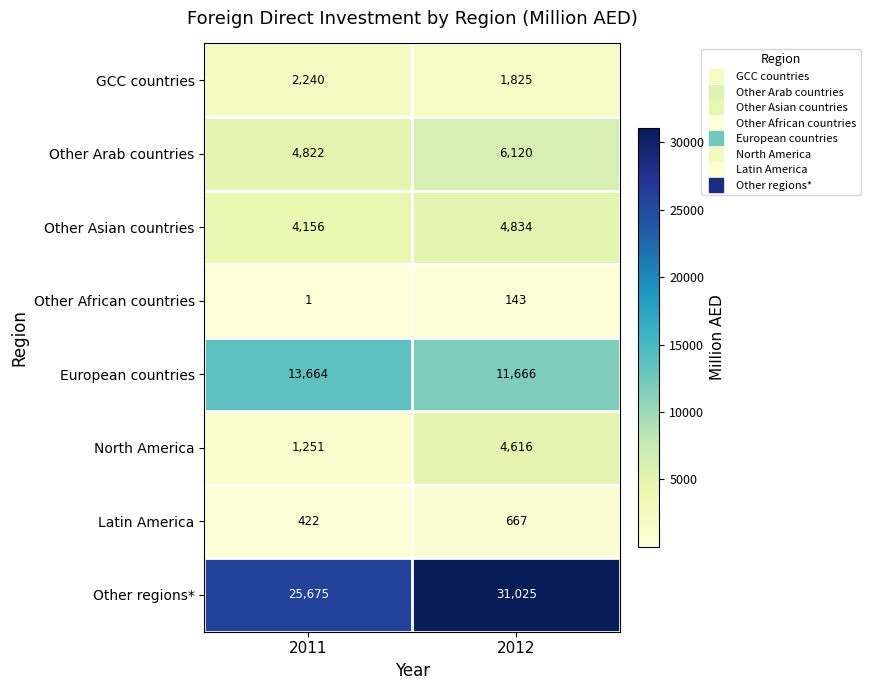

Which series has the largest total across all categories?

Other regions*